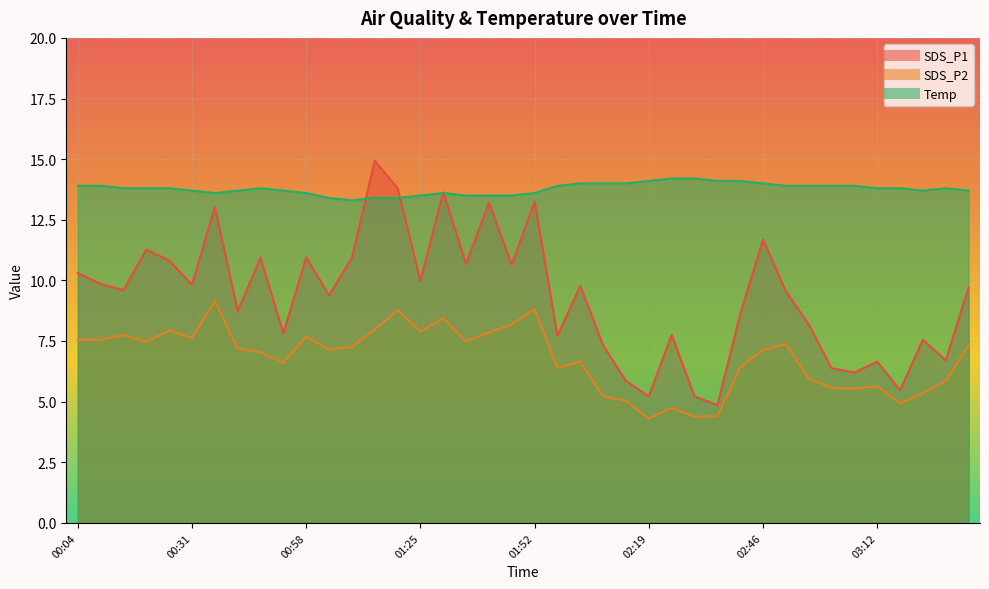

What are all the series names shown in the legend?

SDS_P1, SDS_P2, Temp